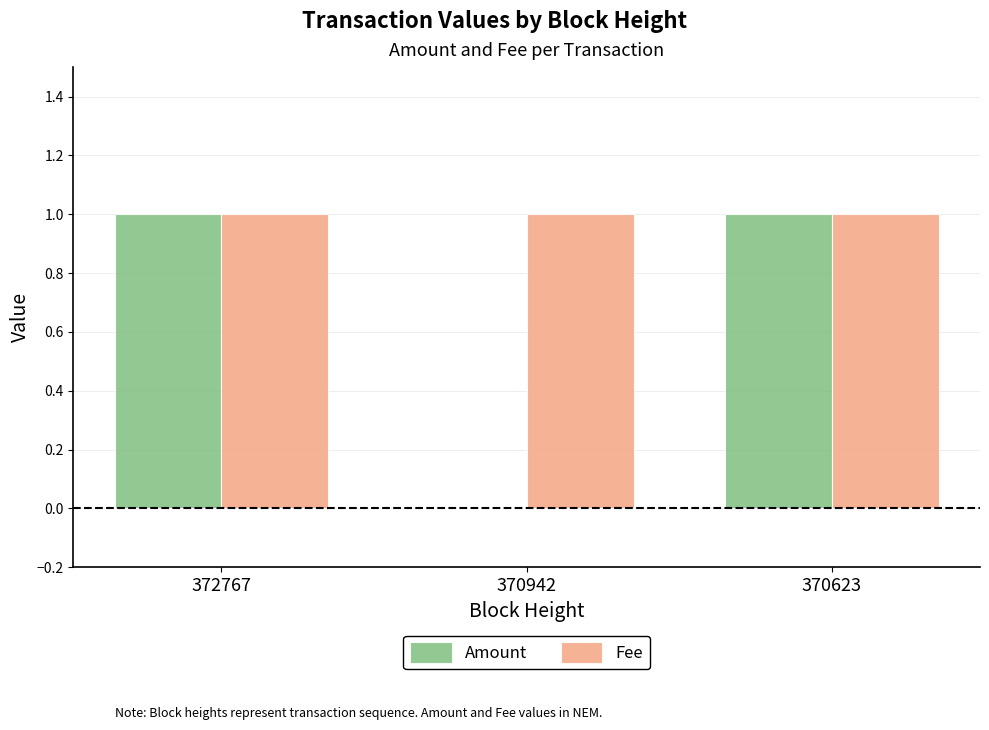

Reading left to right, list all the values displayed in this chart.

Amount: 372767=1	370942=0	370623=1
Fee: 372767=1	370942=1	370623=1